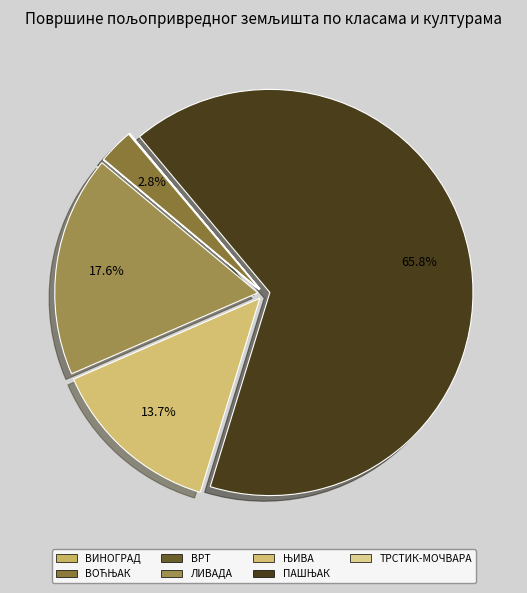

Is it true that ТРСТИК-МОЧВАРА is 7% of the pie?

False